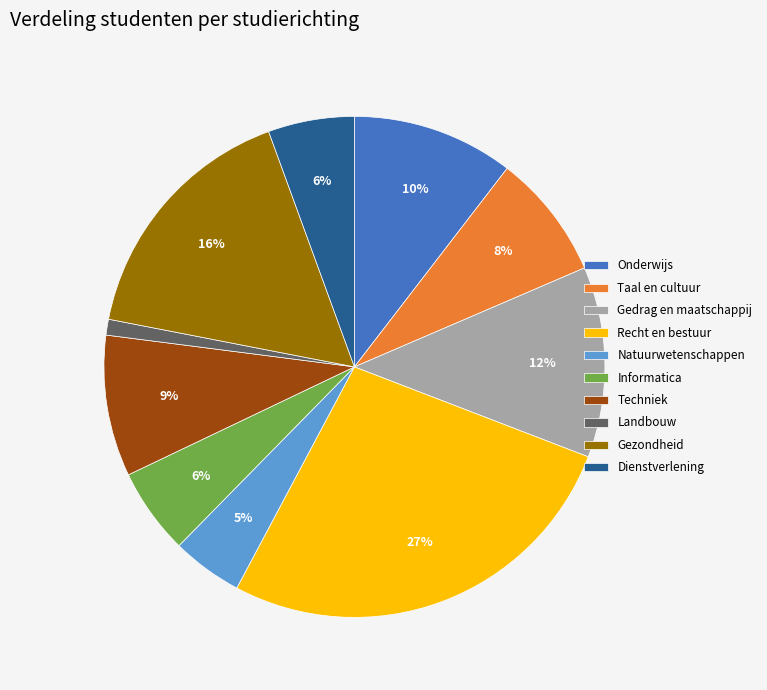

To the nearest percent, what percentage of the pie is Landbouw?

1%